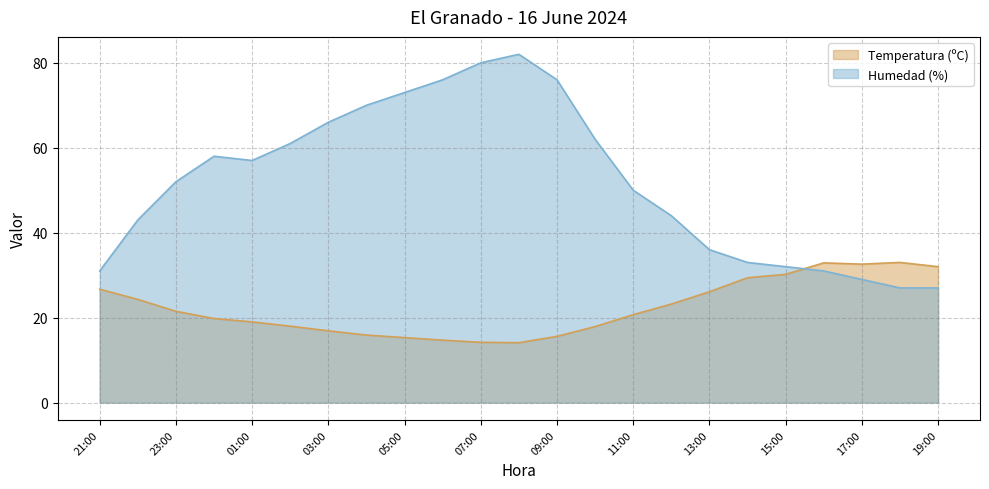

Reading left to right, transcribe all the data shown in this chart.

Temperatura (ºC): 21:00=26.7	22:00=24.3	23:00=21.5	00:00=19.8	01:00=19.0	02:00=18.0	03:00=16.9	04:00=15.9	05:00=15.3	06:00=14.7	07:00=14.2	08:00=14.1	09:00=15.6	10:00=17.9	11:00=20.7	12:00=23.2	13:00=26.1	14:00=29.4	15:00=30.2	16:00=32.9	17:00=32.6	18:00=33.0	19:00=32.0
Humedad (%): 21:00=31.0	22:00=43.0	23:00=52.0	00:00=58.0	01:00=57.0	02:00=61.0	03:00=66.0	04:00=70.0	05:00=73.0	06:00=76.0	07:00=80.0	08:00=82.0	09:00=76.0	10:00=62.0	11:00=50.0	12:00=44.0	13:00=36.0	14:00=33.0	15:00=32.0	16:00=31.0	17:00=29.0	18:00=27.0	19:00=27.0